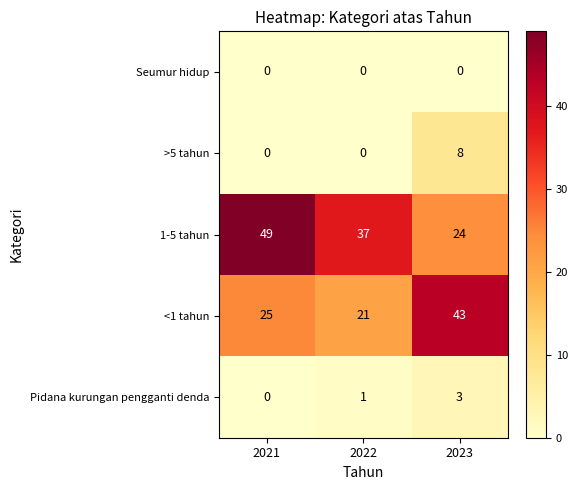

What is the spread (max minus min) of values at 2022?

37